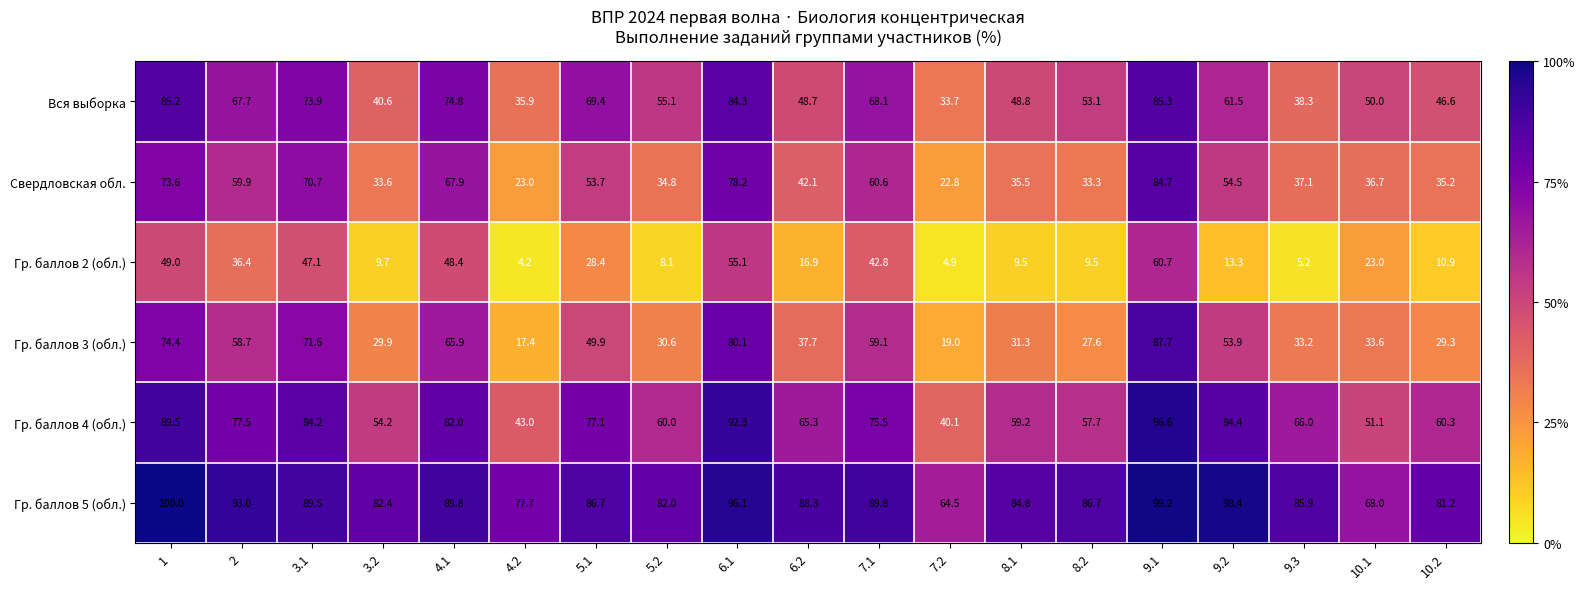

What is the maximum value shown in the chart?

100.0